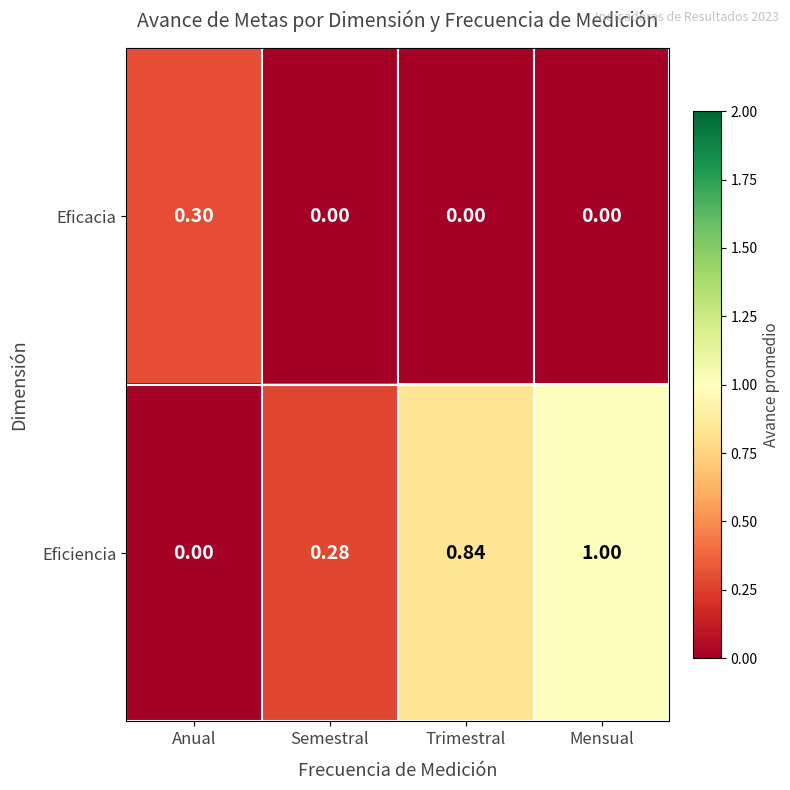

List the series in order of their peak value, highest first.

Eficiencia, Eficacia